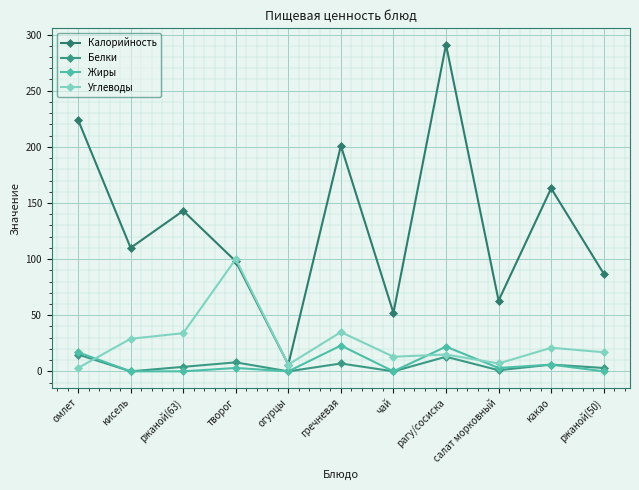

Read the Углеводы value at салат морковный, to the nearest 10.

10